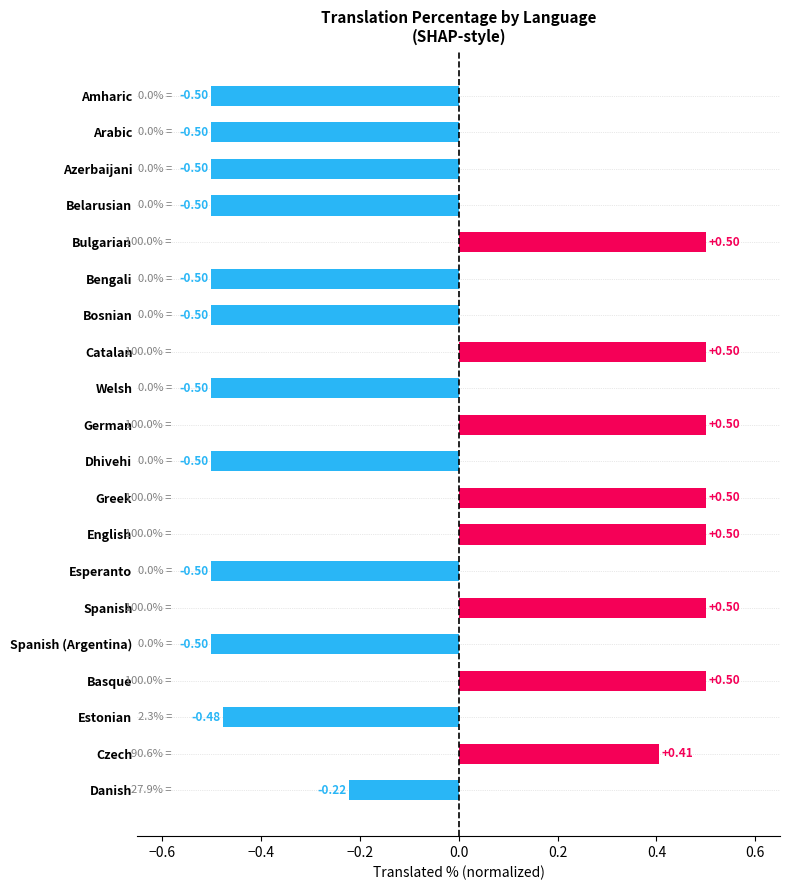

What is the label of the 12th bar from the bottom?

Welsh